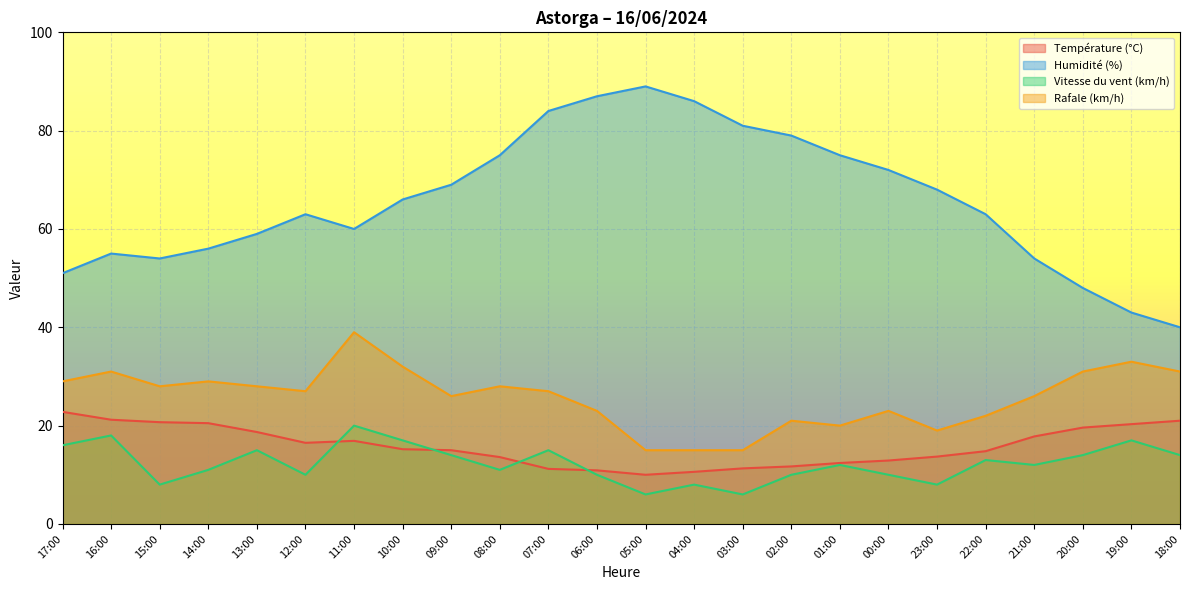

Which series changed the most between 22:00 and 20:00?

Humidité (%)